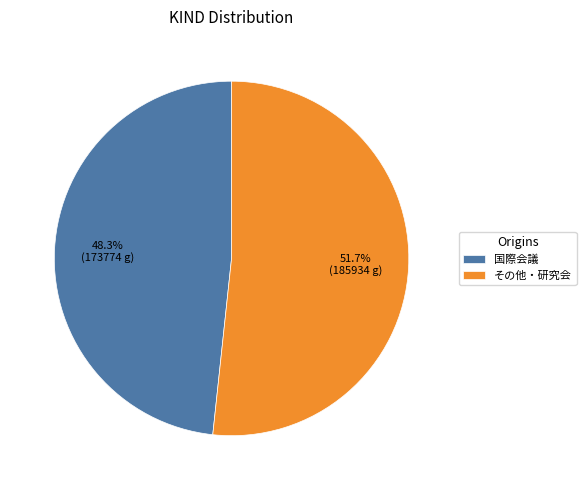

What percentage is the 国際会議 slice, to the nearest percent?

48%